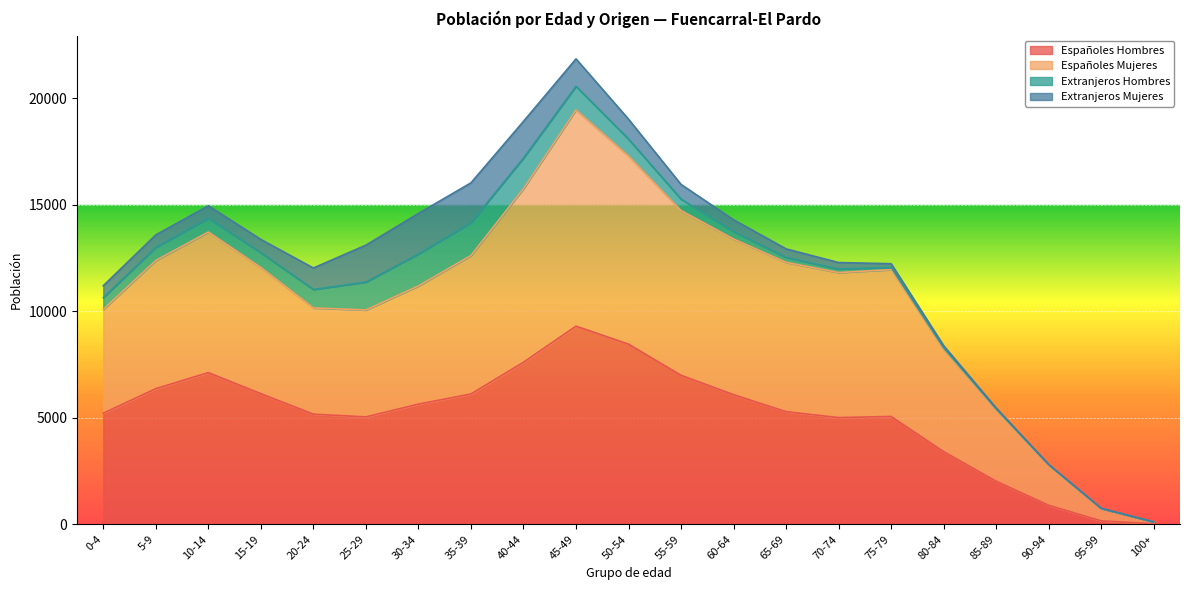

Which category has the highest value in the Españoles Hombres series?

45-49